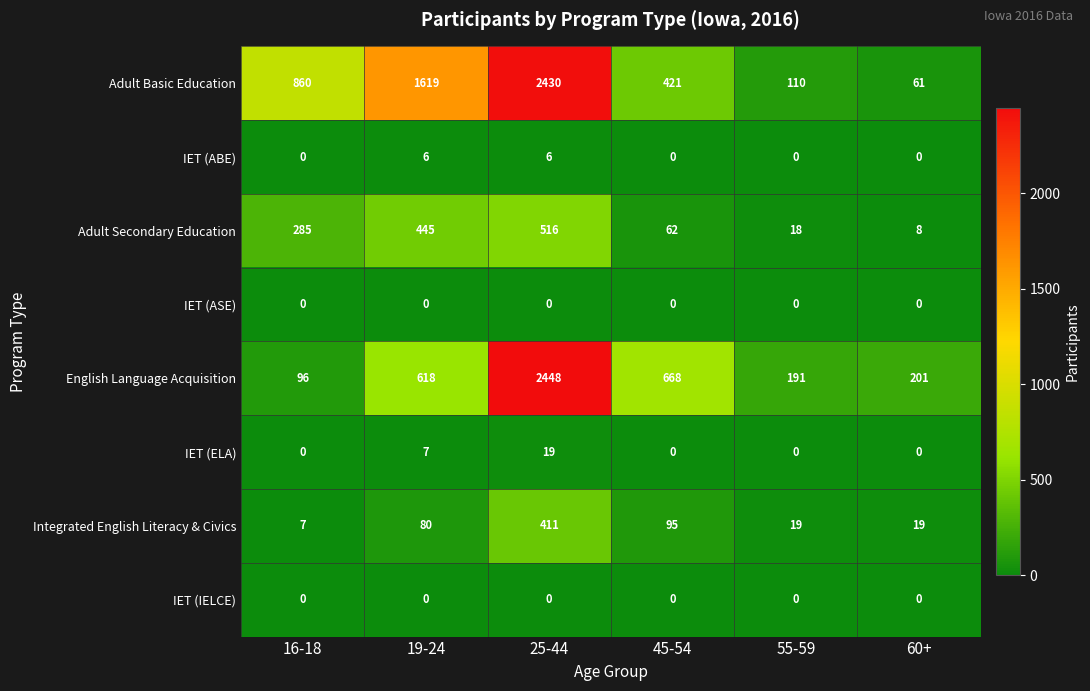

Which category has the lowest value in the Integrated English Literacy & Civics series?

16-18